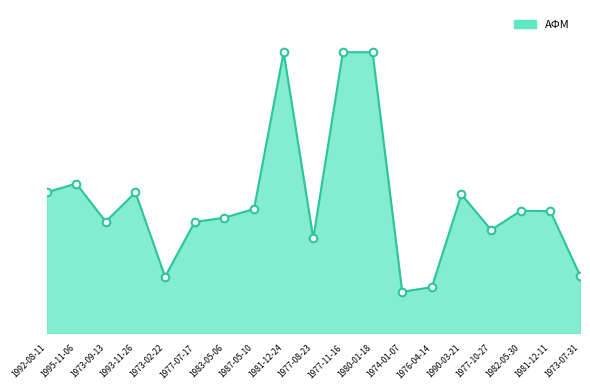

What is the change in value from 1976-04-14 to 1982-05-30?

+8.2